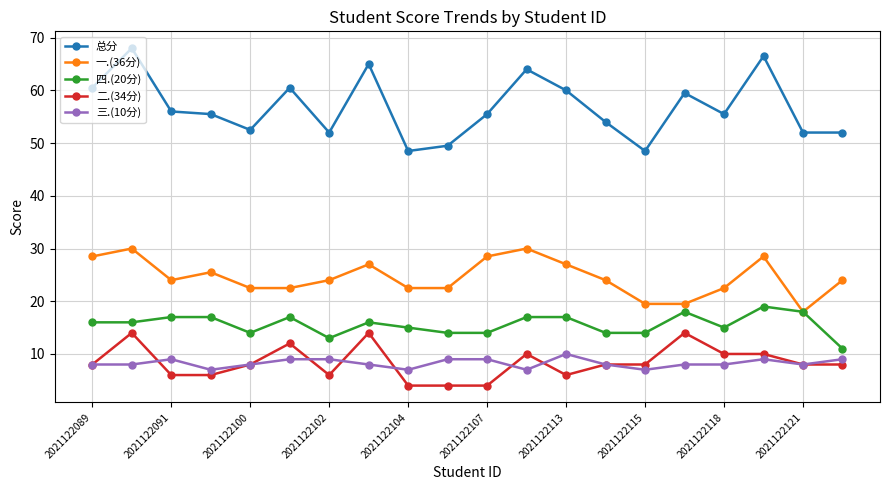

Reading right to left, transcribe all the data shown in this chart.

总分: 52.0	52.0	66.5	55.5	59.5	48.5	54.0	60.0	64.0	55.5	49.5	48.5	65.0	52.0	60.5	52.5	55.5	56.0	68.0	60.5
一.(36分): 24.0	18.0	28.5	22.5	19.5	19.5	24.0	27.0	30.0	28.5	22.5	22.5	27.0	24.0	22.5	22.5	25.5	24.0	30.0	28.5
四.(20分): 11.0	18.0	19.0	15.0	18.0	14.0	14.0	17.0	17.0	14.0	14.0	15.0	16.0	13.0	17.0	14.0	17.0	17.0	16.0	16.0
二.(34分): 8.0	8.0	10.0	10.0	14.0	8.0	8.0	6.0	10.0	4.0	4.0	4.0	14.0	6.0	12.0	8.0	6.0	6.0	14.0	8.0
三.(10分): 9.0	8.0	9.0	8.0	8.0	7.0	8.0	10.0	7.0	9.0	9.0	7.0	8.0	9.0	9.0	8.0	7.0	9.0	8.0	8.0